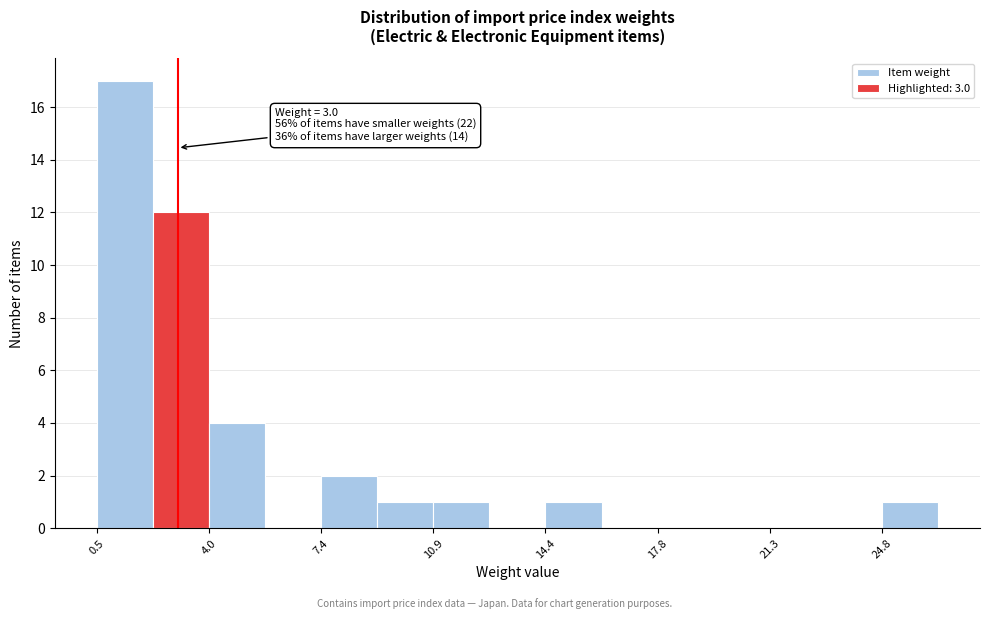

Read against the x-axis, roughly where is the centre of the tallest bar?

1.5